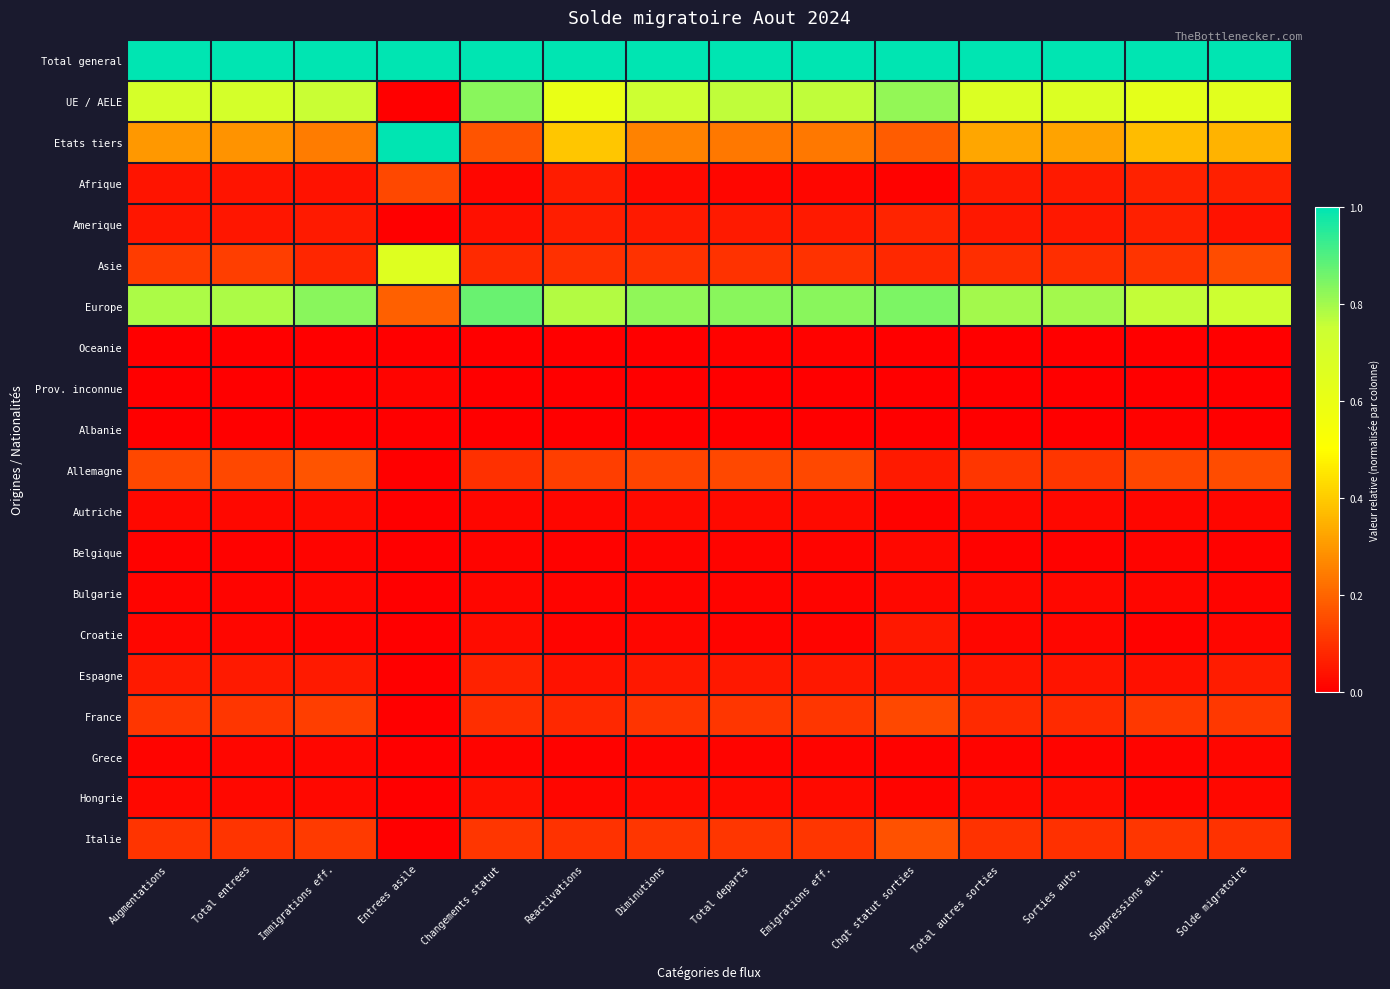

Reading left to right, transcribe all the data shown in this chart.

Total general: Augmentations=1.0	Total entrees=1.0	Immigrations eff.=1.0	Entrees asile=1.0	Changements statut=1.0	Reactivations=1.0	Diminutions=1.0	Total departs=1.0	Emigrations eff.=1.0	Chgt statut sorties=1.0	Total autres sorties=1.0	Sorties auto.=1.0	Suppressions aut.=1.0	Solde migratoire=1.0
UE / AELE: Augmentations=0.7	Total entrees=0.7	Immigrations eff.=0.8	Entrees asile=0.0	Changements statut=0.8	Reactivations=0.6	Diminutions=0.7	Total departs=0.8	Emigrations eff.=0.8	Chgt statut sorties=0.8	Total autres sorties=0.7	Sorties auto.=0.7	Suppressions aut.=0.6	Solde migratoire=0.6
Etats tiers: Augmentations=0.3	Total entrees=0.3	Immigrations eff.=0.2	Entrees asile=1.0	Changements statut=0.2	Reactivations=0.4	Diminutions=0.3	Total departs=0.2	Emigrations eff.=0.2	Chgt statut sorties=0.2	Total autres sorties=0.3	Sorties auto.=0.3	Suppressions aut.=0.4	Solde migratoire=0.4
Afrique: Augmentations=0.0	Total entrees=0.0	Immigrations eff.=0.0	Entrees asile=0.1	Changements statut=0.0	Reactivations=0.1	Diminutions=0.0	Total departs=0.0	Emigrations eff.=0.0	Chgt statut sorties=0.0	Total autres sorties=0.1	Sorties auto.=0.1	Suppressions aut.=0.1	Solde migratoire=0.1
Amerique: Augmentations=0.0	Total entrees=0.0	Immigrations eff.=0.1	Entrees asile=0.0	Changements statut=0.0	Reactivations=0.1	Diminutions=0.1	Total departs=0.1	Emigrations eff.=0.1	Chgt statut sorties=0.1	Total autres sorties=0.0	Sorties auto.=0.0	Suppressions aut.=0.1	Solde migratoire=0.0
Asie: Augmentations=0.1	Total entrees=0.1	Immigrations eff.=0.1	Entrees asile=0.7	Changements statut=0.1	Reactivations=0.1	Diminutions=0.1	Total departs=0.1	Emigrations eff.=0.1	Chgt statut sorties=0.1	Total autres sorties=0.1	Sorties auto.=0.1	Suppressions aut.=0.1	Solde migratoire=0.1
Europe: Augmentations=0.8	Total entrees=0.8	Immigrations eff.=0.8	Entrees asile=0.2	Changements statut=0.9	Reactivations=0.8	Diminutions=0.8	Total departs=0.8	Emigrations eff.=0.8	Chgt statut sorties=0.8	Total autres sorties=0.8	Sorties auto.=0.8	Suppressions aut.=0.8	Solde migratoire=0.7
Oceanie: Augmentations=0.0	Total entrees=0.0	Immigrations eff.=0.0	Entrees asile=0.0	Changements statut=0.0	Reactivations=0.0	Diminutions=0.0	Total departs=0.0	Emigrations eff.=0.0	Chgt statut sorties=0.0	Total autres sorties=0.0	Sorties auto.=0.0	Suppressions aut.=0.0	Solde migratoire=0.0
Prov. inconnue: Augmentations=0.0	Total entrees=0.0	Immigrations eff.=0.0	Entrees asile=0.0	Changements statut=0.0	Reactivations=0.0	Diminutions=0.0	Total departs=0.0	Emigrations eff.=0.0	Chgt statut sorties=0.0	Total autres sorties=0.0	Sorties auto.=0.0	Suppressions aut.=0.0	Solde migratoire=0.0
Albanie: Augmentations=0.0	Total entrees=0.0	Immigrations eff.=0.0	Entrees asile=0.0	Changements statut=0.0	Reactivations=0.0	Diminutions=0.0	Total departs=0.0	Emigrations eff.=0.0	Chgt statut sorties=0.0	Total autres sorties=0.0	Sorties auto.=0.0	Suppressions aut.=0.0	Solde migratoire=0.0
Allemagne: Augmentations=0.1	Total entrees=0.1	Immigrations eff.=0.2	Entrees asile=0.0	Changements statut=0.1	Reactivations=0.1	Diminutions=0.1	Total departs=0.1	Emigrations eff.=0.1	Chgt statut sorties=0.1	Total autres sorties=0.1	Sorties auto.=0.1	Suppressions aut.=0.1	Solde migratoire=0.2
Autriche: Augmentations=0.0	Total entrees=0.0	Immigrations eff.=0.0	Entrees asile=0.0	Changements statut=0.0	Reactivations=0.0	Diminutions=0.0	Total departs=0.0	Emigrations eff.=0.0	Chgt statut sorties=0.0	Total autres sorties=0.0	Sorties auto.=0.0	Suppressions aut.=0.0	Solde migratoire=0.0
Belgique: Augmentations=0.0	Total entrees=0.0	Immigrations eff.=0.0	Entrees asile=0.0	Changements statut=0.0	Reactivations=0.0	Diminutions=0.0	Total departs=0.0	Emigrations eff.=0.0	Chgt statut sorties=0.0	Total autres sorties=0.0	Sorties auto.=0.0	Suppressions aut.=0.0	Solde migratoire=0.0
Bulgarie: Augmentations=0.0	Total entrees=0.0	Immigrations eff.=0.0	Entrees asile=0.0	Changements statut=0.0	Reactivations=0.0	Diminutions=0.0	Total departs=0.0	Emigrations eff.=0.0	Chgt statut sorties=0.0	Total autres sorties=0.0	Sorties auto.=0.0	Suppressions aut.=0.0	Solde migratoire=0.0
Croatie: Augmentations=0.0	Total entrees=0.0	Immigrations eff.=0.0	Entrees asile=0.0	Changements statut=0.0	Reactivations=0.0	Diminutions=0.0	Total departs=0.0	Emigrations eff.=0.0	Chgt statut sorties=0.1	Total autres sorties=0.0	Sorties auto.=0.0	Suppressions aut.=0.0	Solde migratoire=0.0
Espagne: Augmentations=0.1	Total entrees=0.1	Immigrations eff.=0.1	Entrees asile=0.0	Changements statut=0.1	Reactivations=0.0	Diminutions=0.0	Total departs=0.0	Emigrations eff.=0.0	Chgt statut sorties=0.0	Total autres sorties=0.0	Sorties auto.=0.0	Suppressions aut.=0.0	Solde migratoire=0.1
France: Augmentations=0.1	Total entrees=0.1	Immigrations eff.=0.1	Entrees asile=0.0	Changements statut=0.1	Reactivations=0.1	Diminutions=0.1	Total departs=0.1	Emigrations eff.=0.1	Chgt statut sorties=0.1	Total autres sorties=0.1	Sorties auto.=0.1	Suppressions aut.=0.1	Solde migratoire=0.1
Grece: Augmentations=0.0	Total entrees=0.0	Immigrations eff.=0.0	Entrees asile=0.0	Changements statut=0.0	Reactivations=0.0	Diminutions=0.0	Total departs=0.0	Emigrations eff.=0.0	Chgt statut sorties=0.0	Total autres sorties=0.0	Sorties auto.=0.0	Suppressions aut.=0.0	Solde migratoire=0.0
Hongrie: Augmentations=0.0	Total entrees=0.0	Immigrations eff.=0.0	Entrees asile=0.0	Changements statut=0.0	Reactivations=0.0	Diminutions=0.0	Total departs=0.0	Emigrations eff.=0.0	Chgt statut sorties=0.0	Total autres sorties=0.0	Sorties auto.=0.0	Suppressions aut.=0.0	Solde migratoire=0.0
Italie: Augmentations=0.1	Total entrees=0.1	Immigrations eff.=0.1	Entrees asile=0.0	Changements statut=0.1	Reactivations=0.1	Diminutions=0.1	Total departs=0.1	Emigrations eff.=0.1	Chgt statut sorties=0.2	Total autres sorties=0.1	Sorties auto.=0.1	Suppressions aut.=0.1	Solde migratoire=0.1